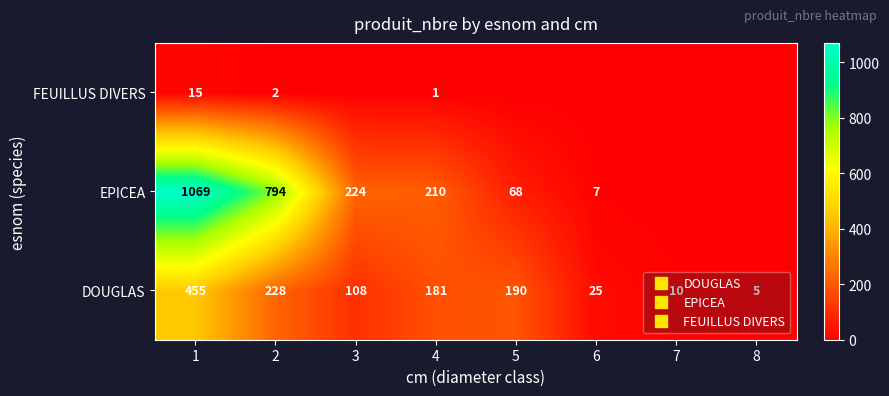

The value of FEUILLUS DIVERS at 5 is 7. True or false?

False